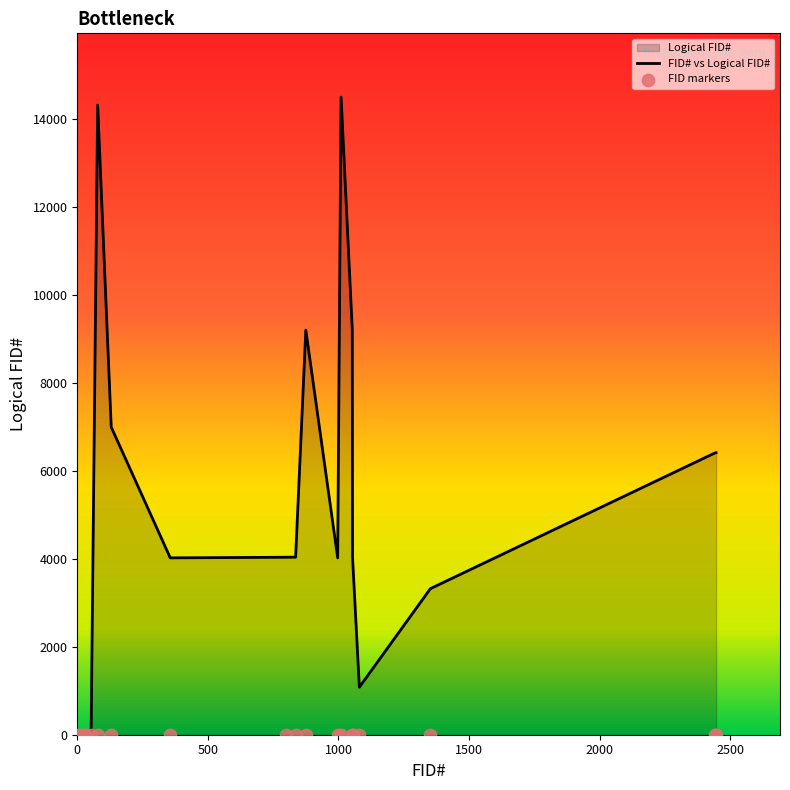

Which series reaches the maximum Y coordinate?

FID# vs Logical FID#